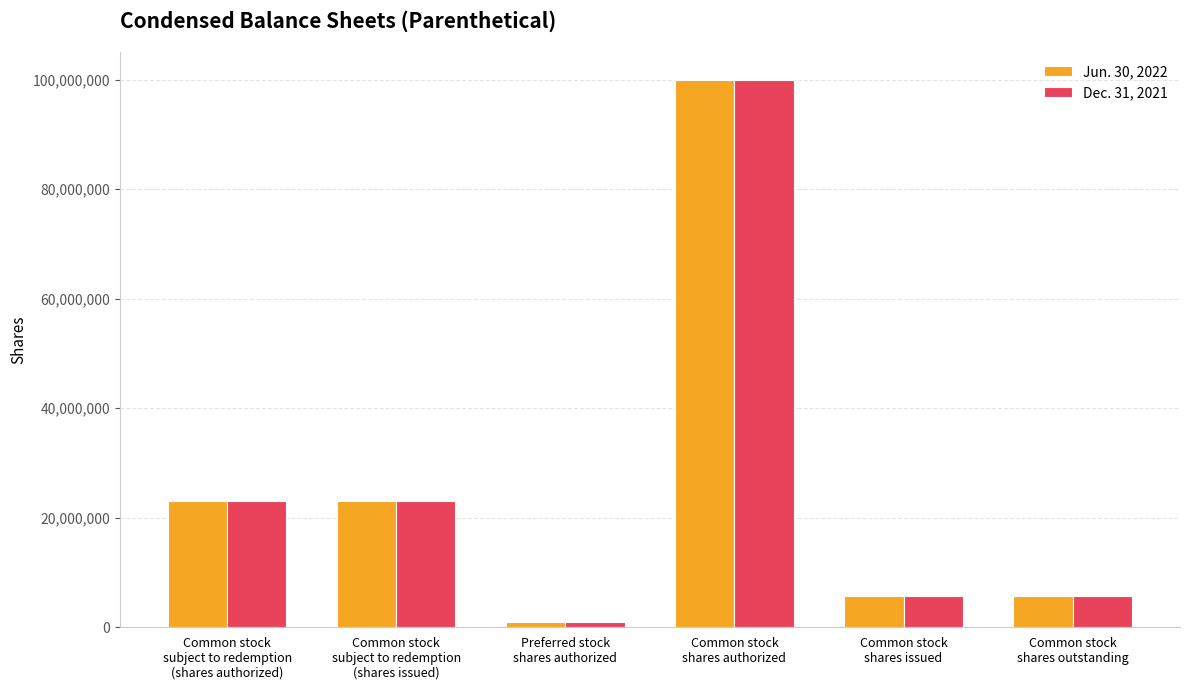

What are all the series names shown in the legend?

Jun. 30, 2022, Dec. 31, 2021